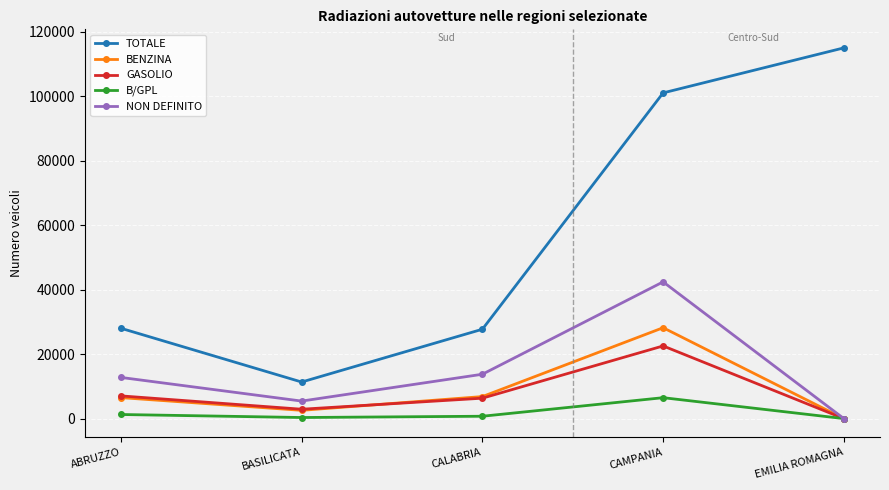

What is the difference between the second highest and minimum values in the GASOLIO series?

7046